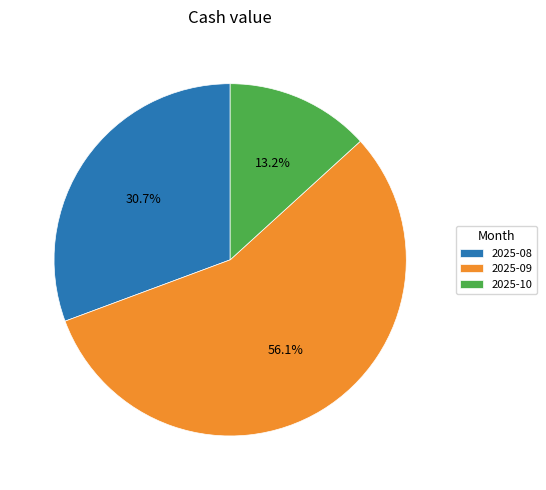

Rank the categories by value from lowest to highest.

2025-10, 2025-08, 2025-09